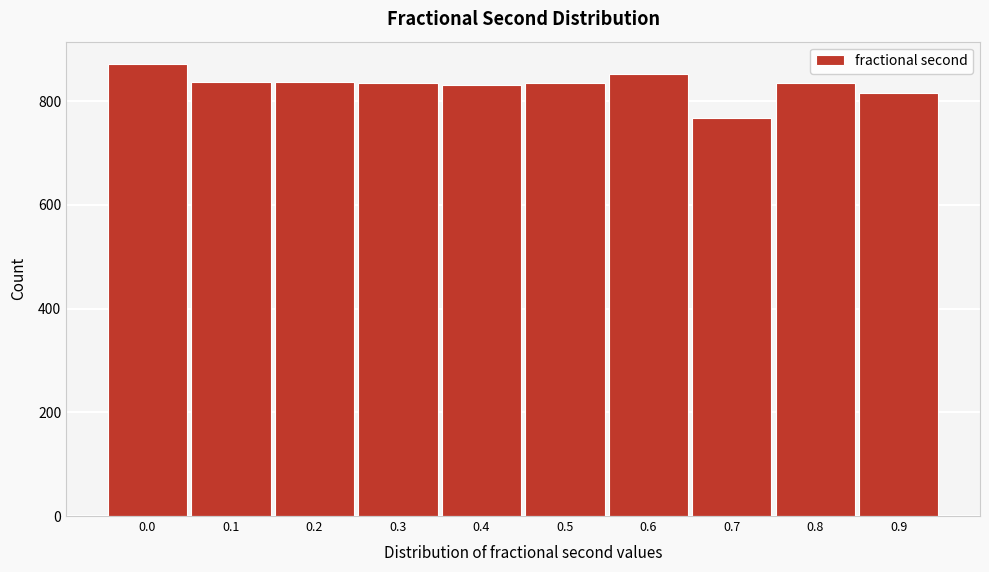

Is it true that the value at 0.6 is 219?

False